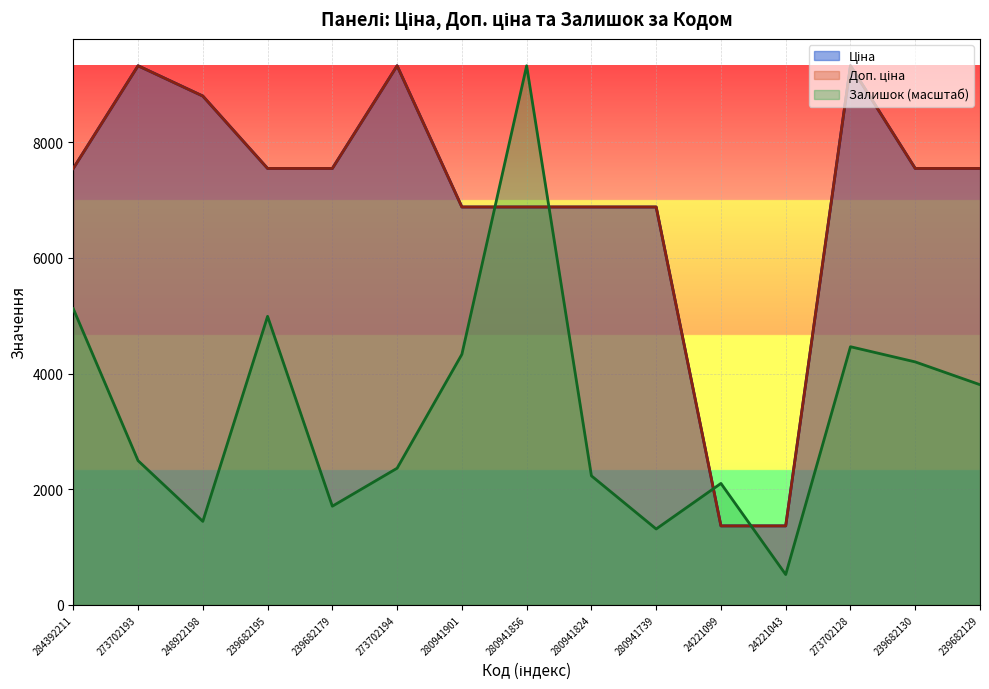

At which category does Ціна reach its first local peak?

273702193